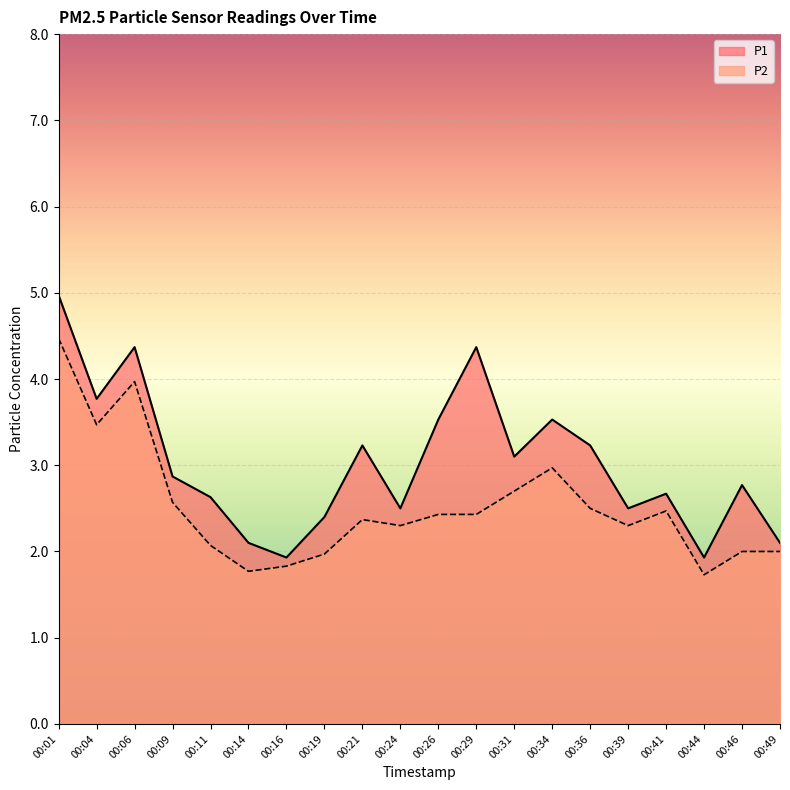

At which label is P2 closest to 3?

00:34